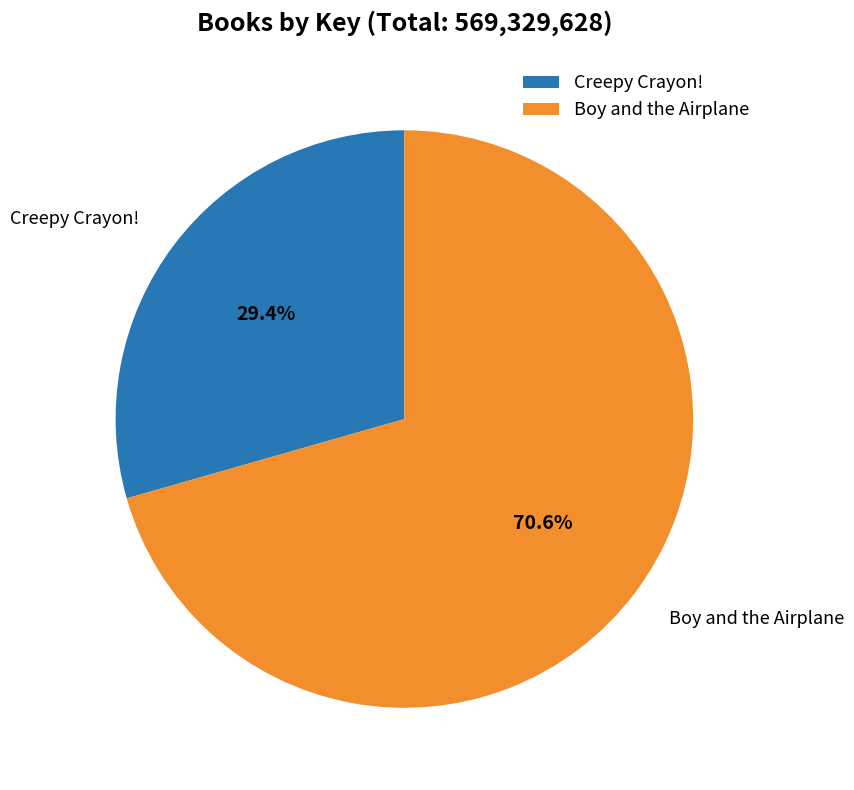

To the nearest percent, what is the average slice percentage?

50%